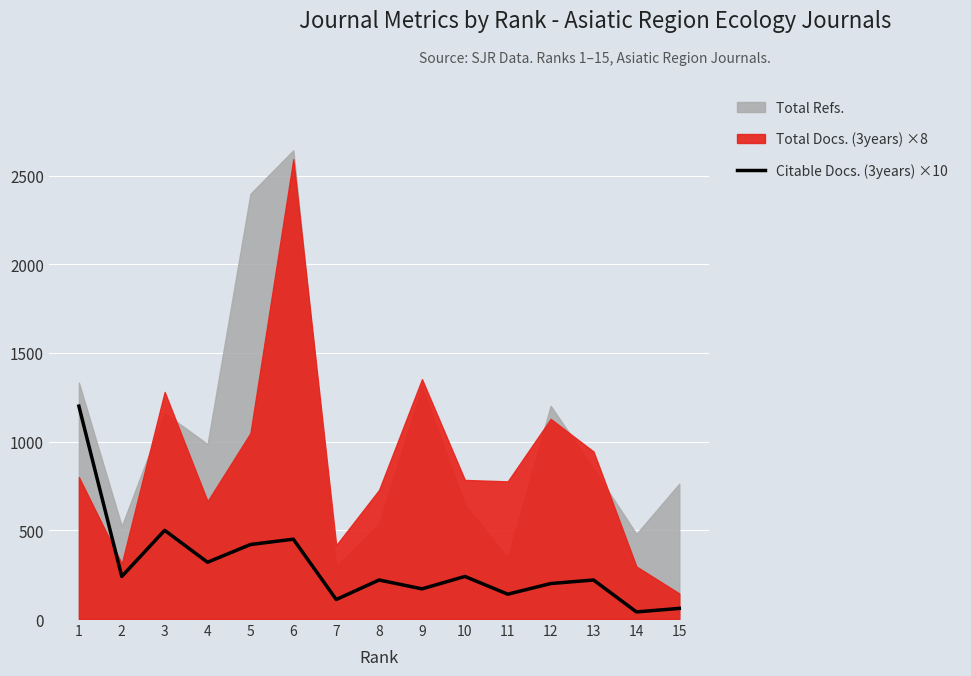

Which has a higher value, 4 or 3?

3